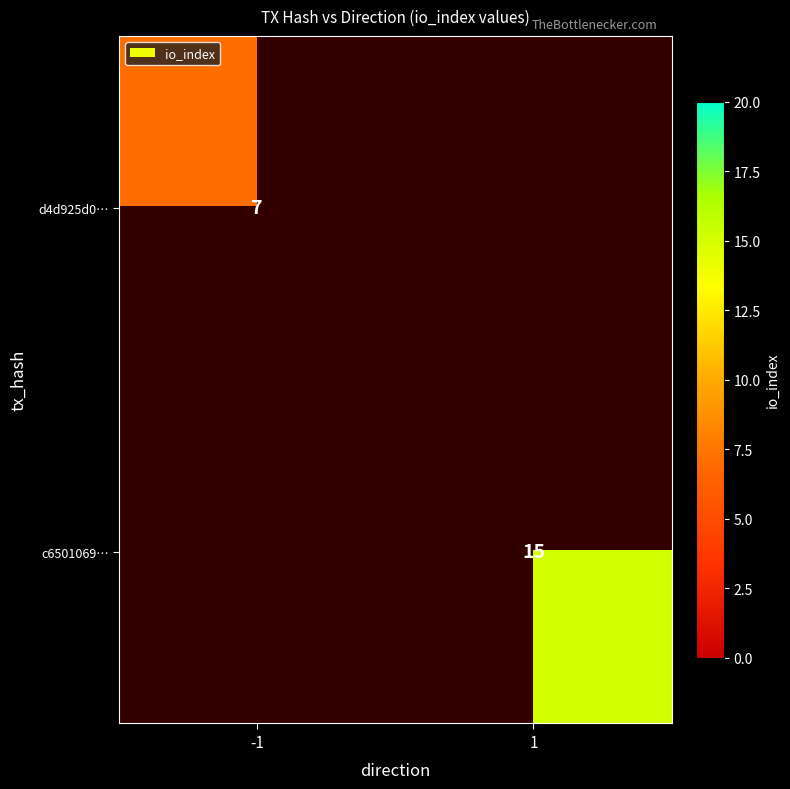

The c6501069… series shows 15 at 1. True or false?

True